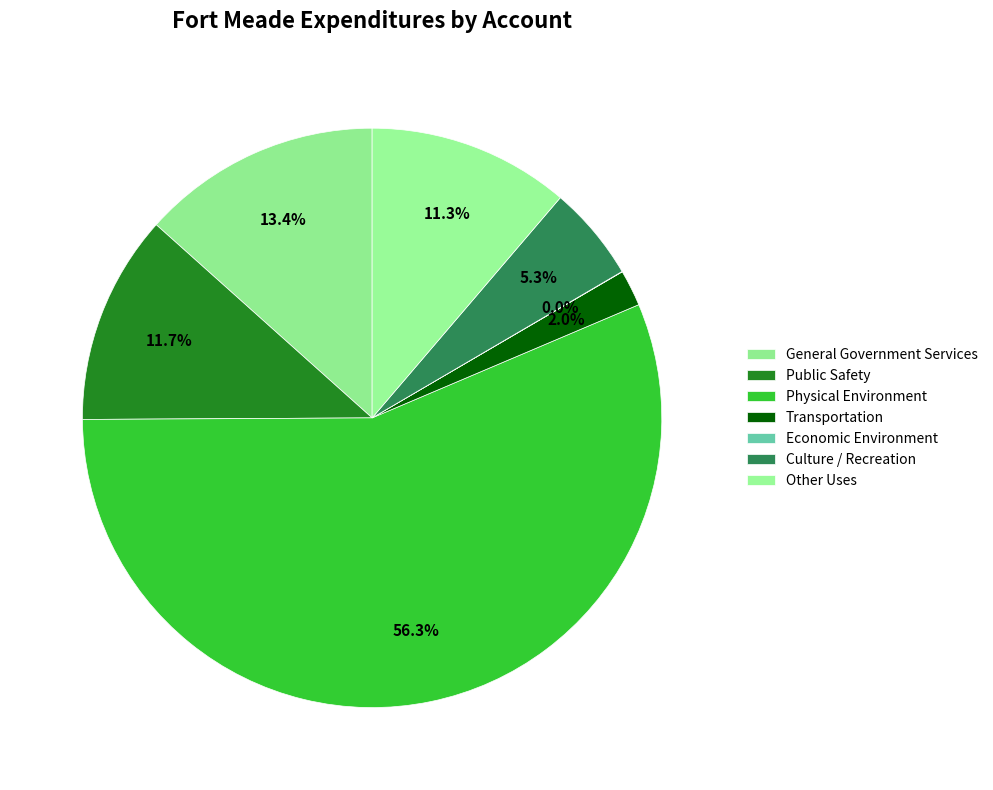

Is Economic Environment the majority of the pie?

No